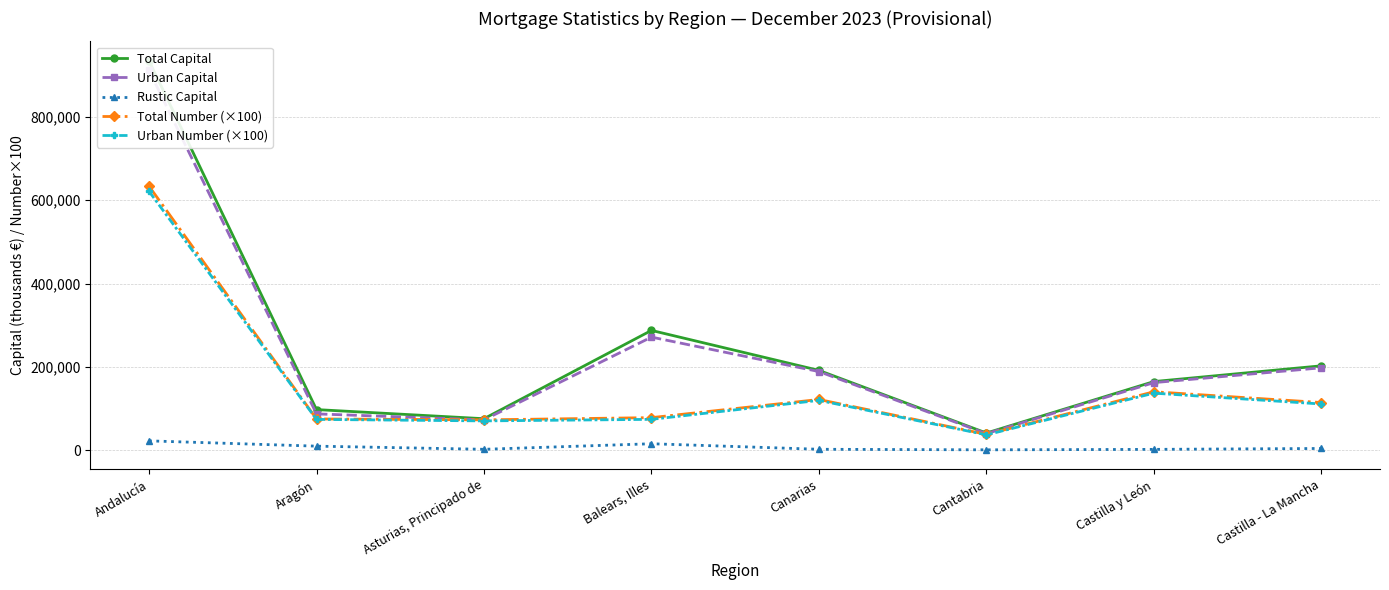

Does the chart have visible grid lines?

Yes